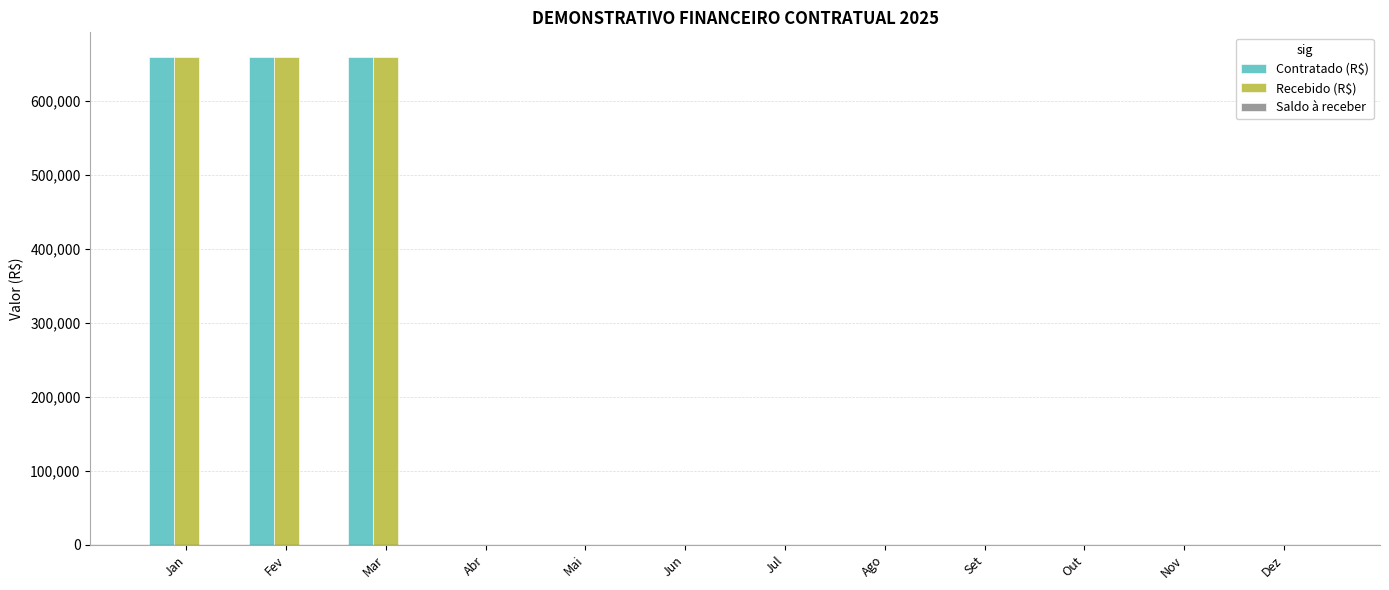

Is it true that Contratado (R$) equals 659727 at Jan?

True